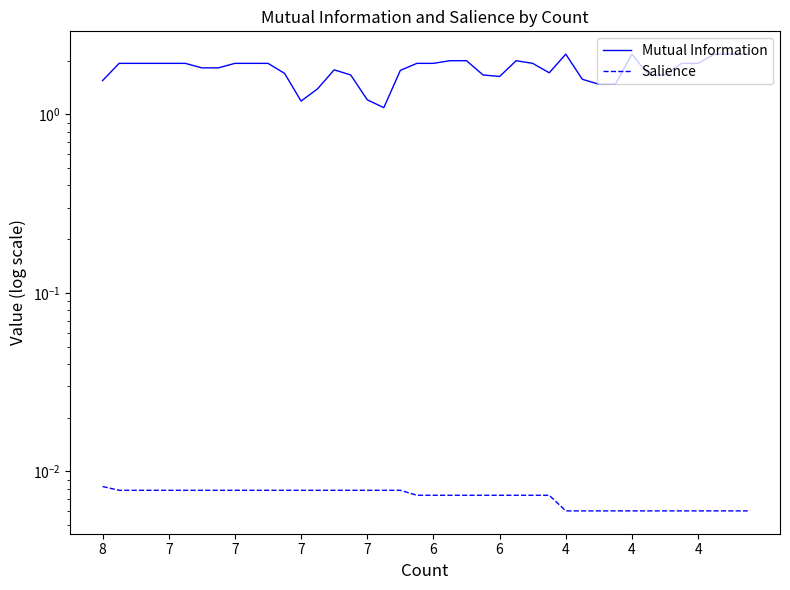

What is the approximate value of Mutual Information at 34?

1.7